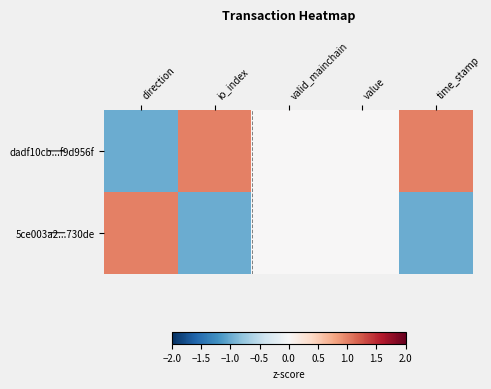

At which category is the sum across all series the highest?

direction